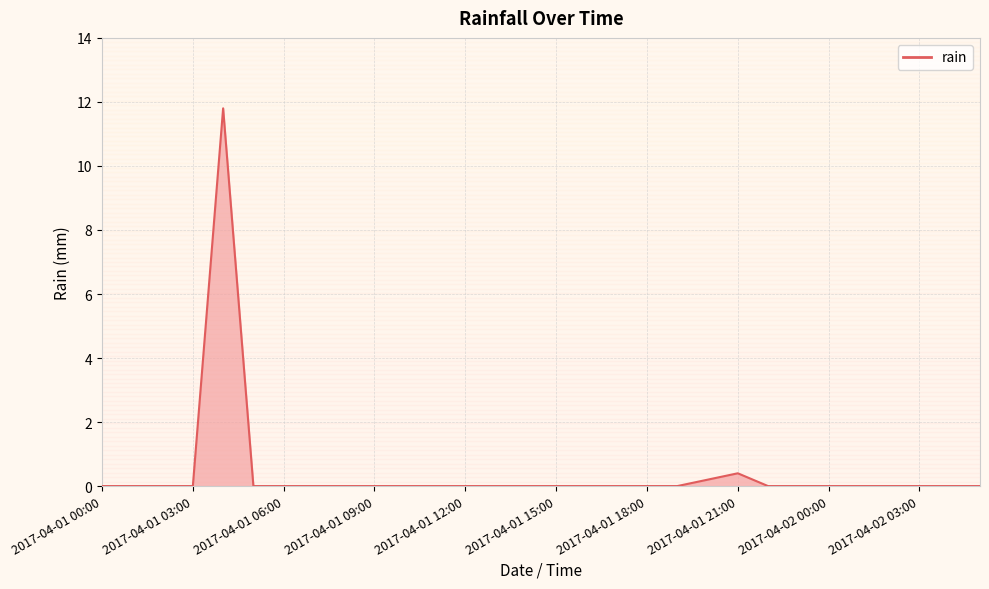

How many lines are shown in the chart?

1